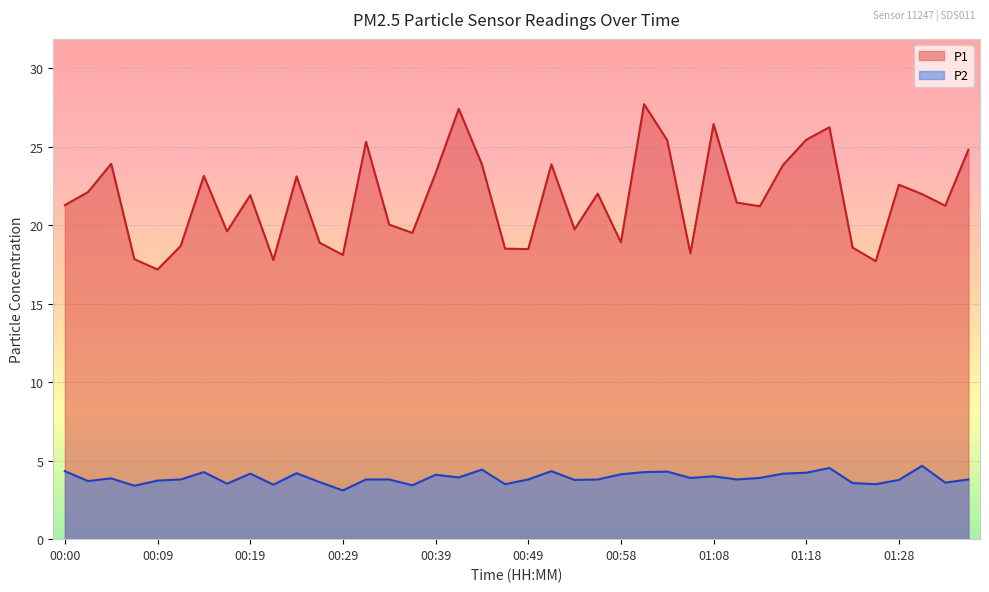

True or false: P2 and P1 cross at least once.

False